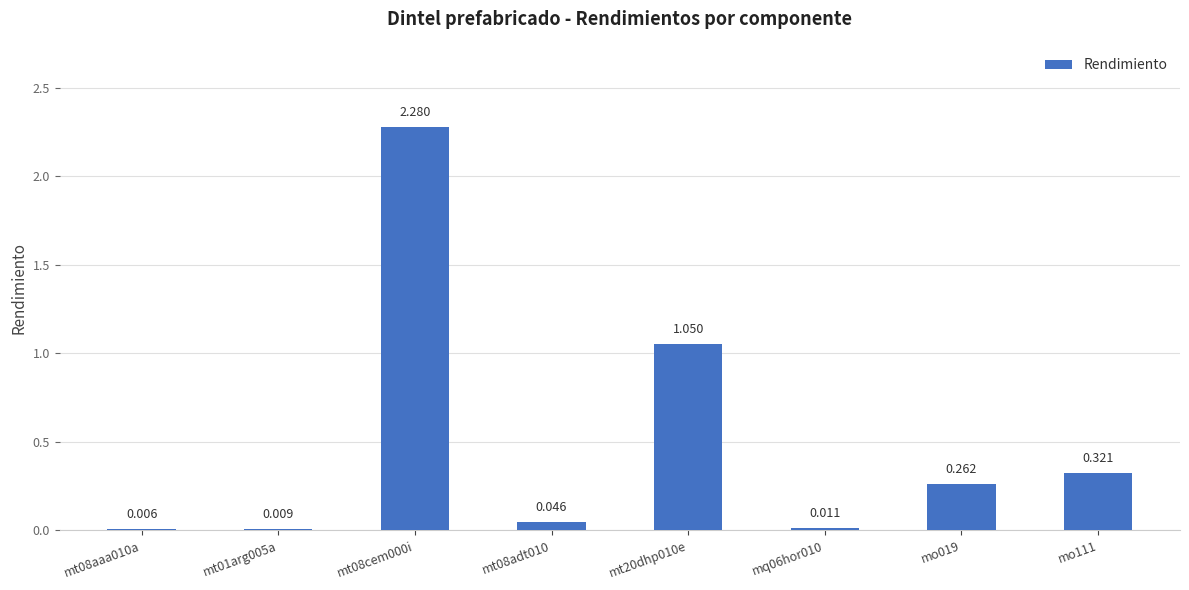

Are the bars horizontal?

No